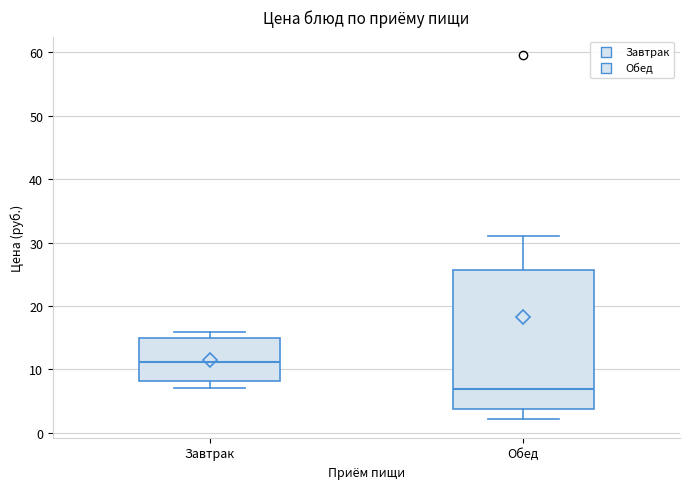

Where does the upper whisker of the box for Обед end on the y-axis? The values are not printed on the chart, so give them approximately, as read against the axis.

31